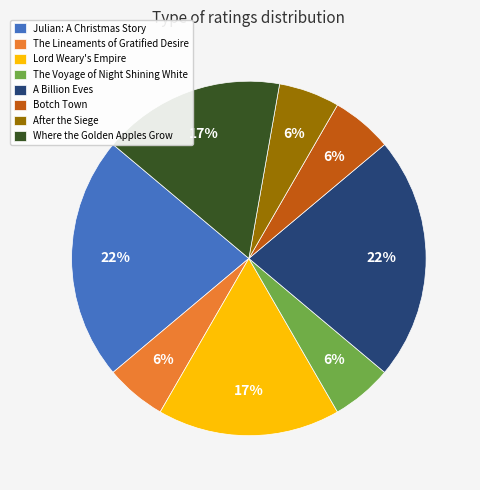

Combined, do A Billion Eves and Where the Golden Apples Grow account for over 50%?

No